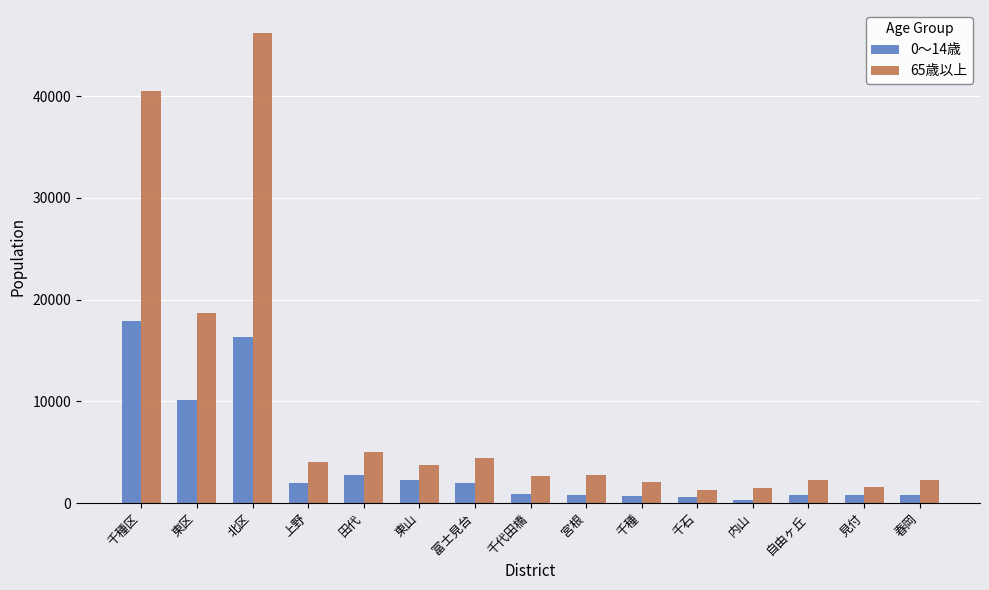

How many bars are there in each group?

2